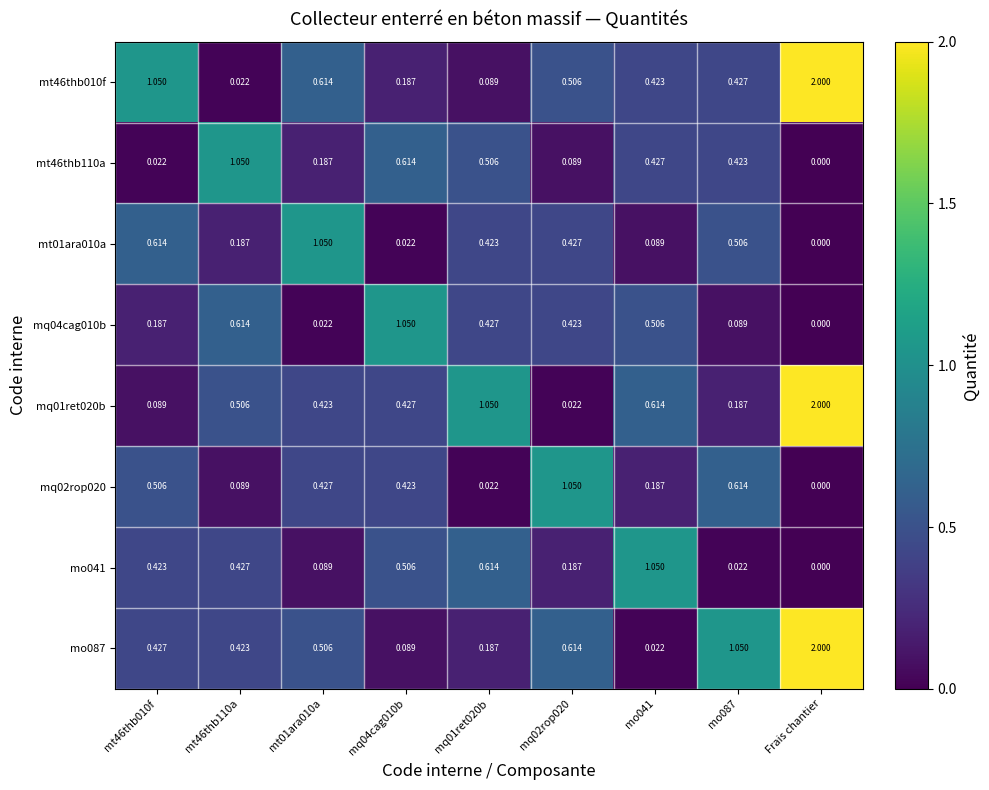

At how many categories does at least one series exceed 0?

9